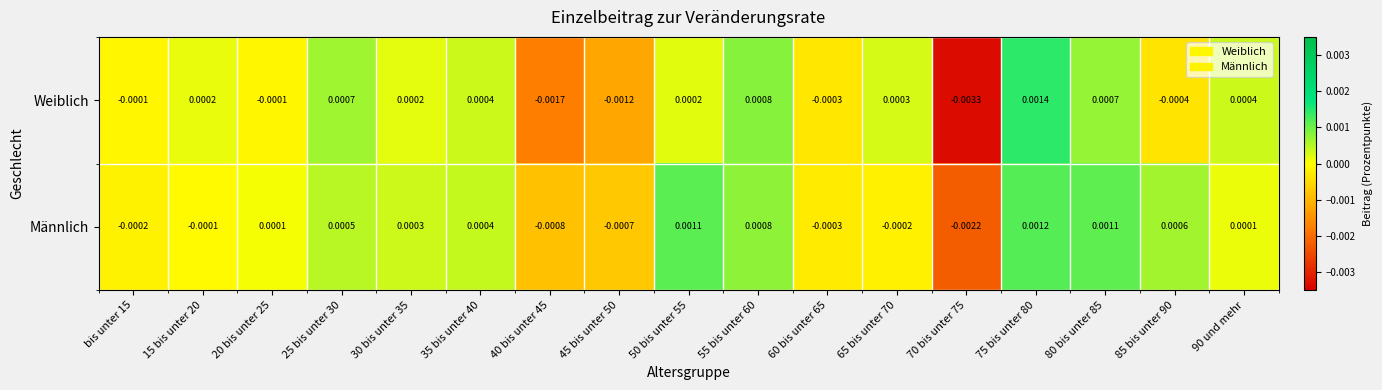

Rank the series by their maximum value, from lowest to highest.

Männlich, Weiblich